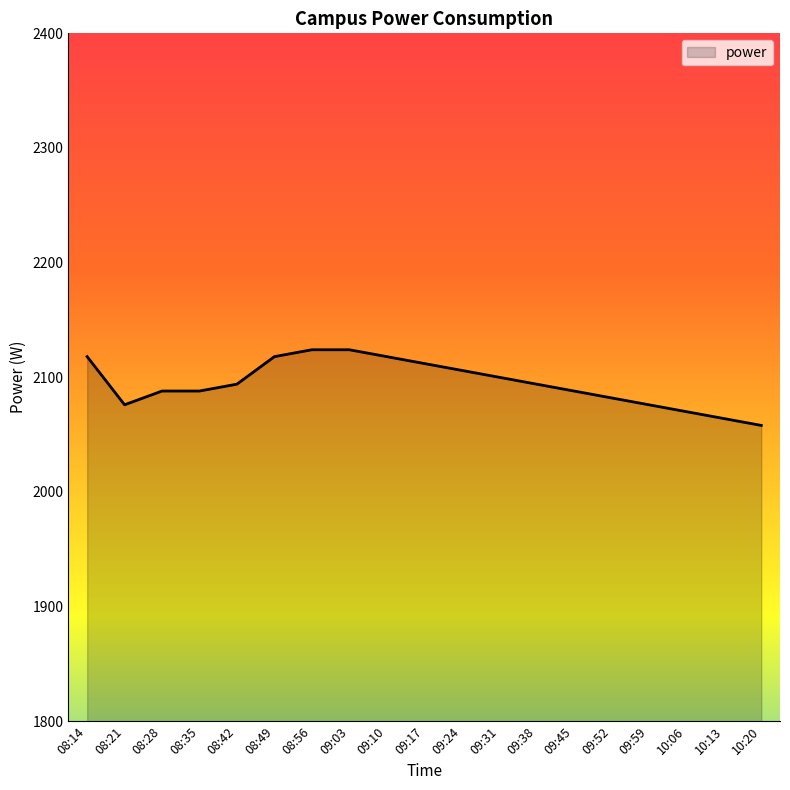

What position from the right is 08:21?

18